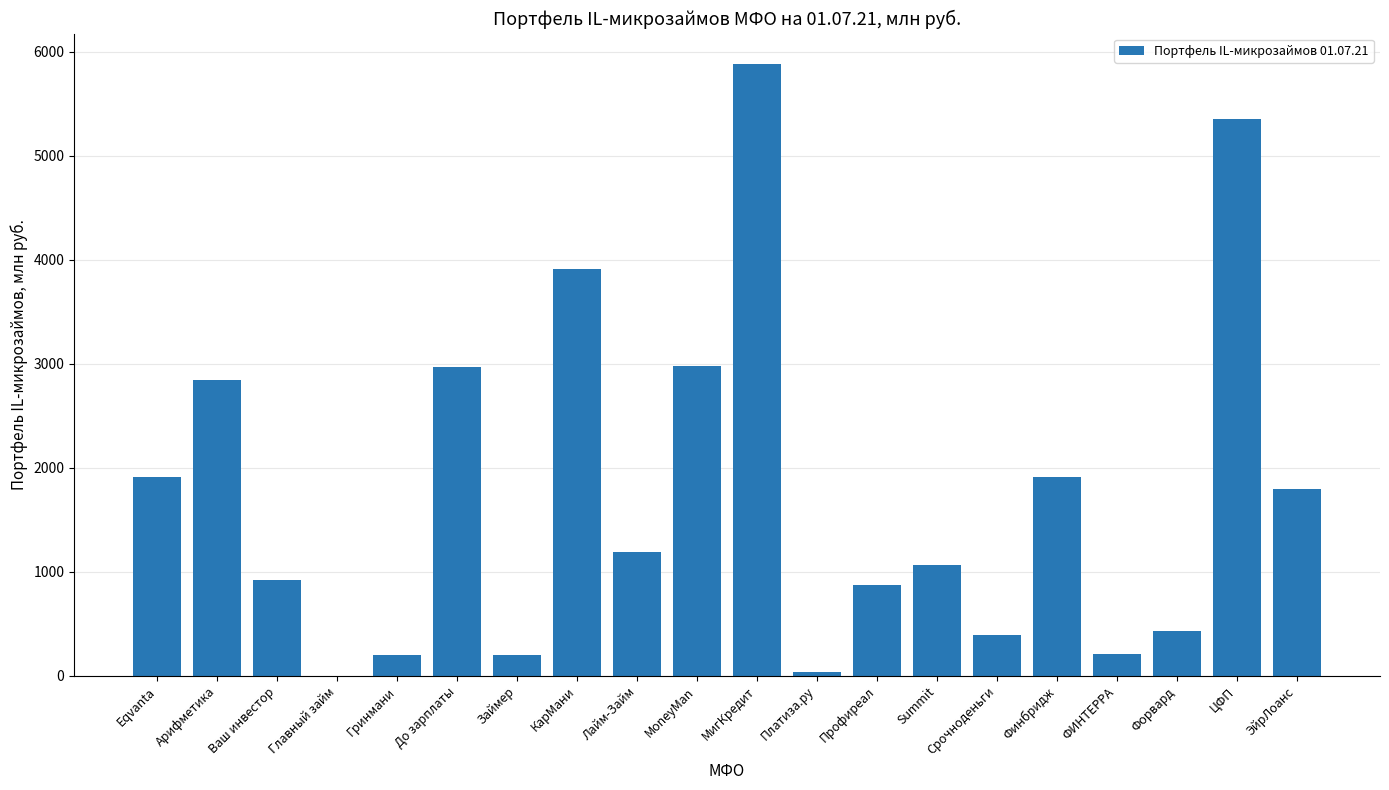

Which has a higher value, Главный займ or ЭйрЛоанс?

ЭйрЛоанс